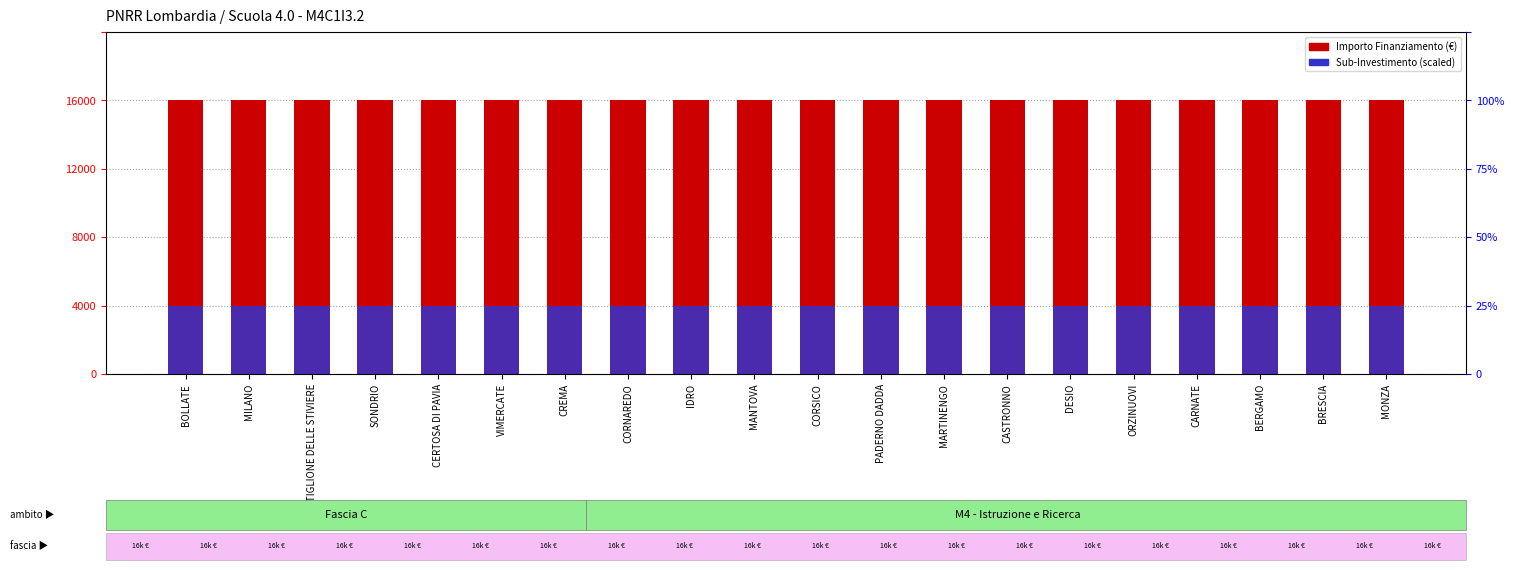

How many bars are there in each group?

2